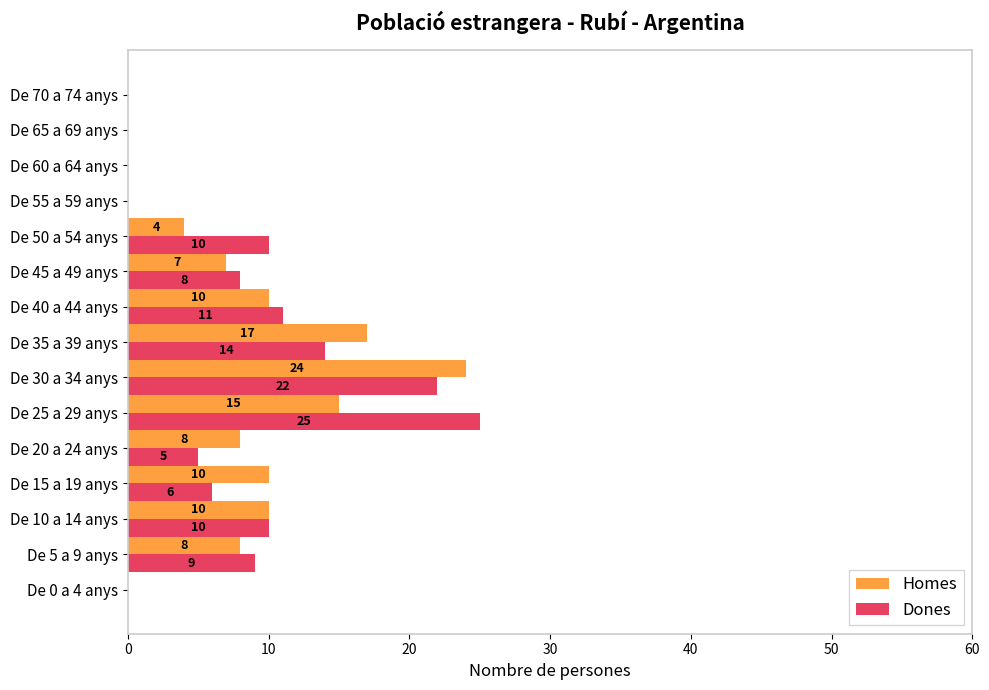

Where is Dones nearest to the value 12?

De 40 a 44 anys